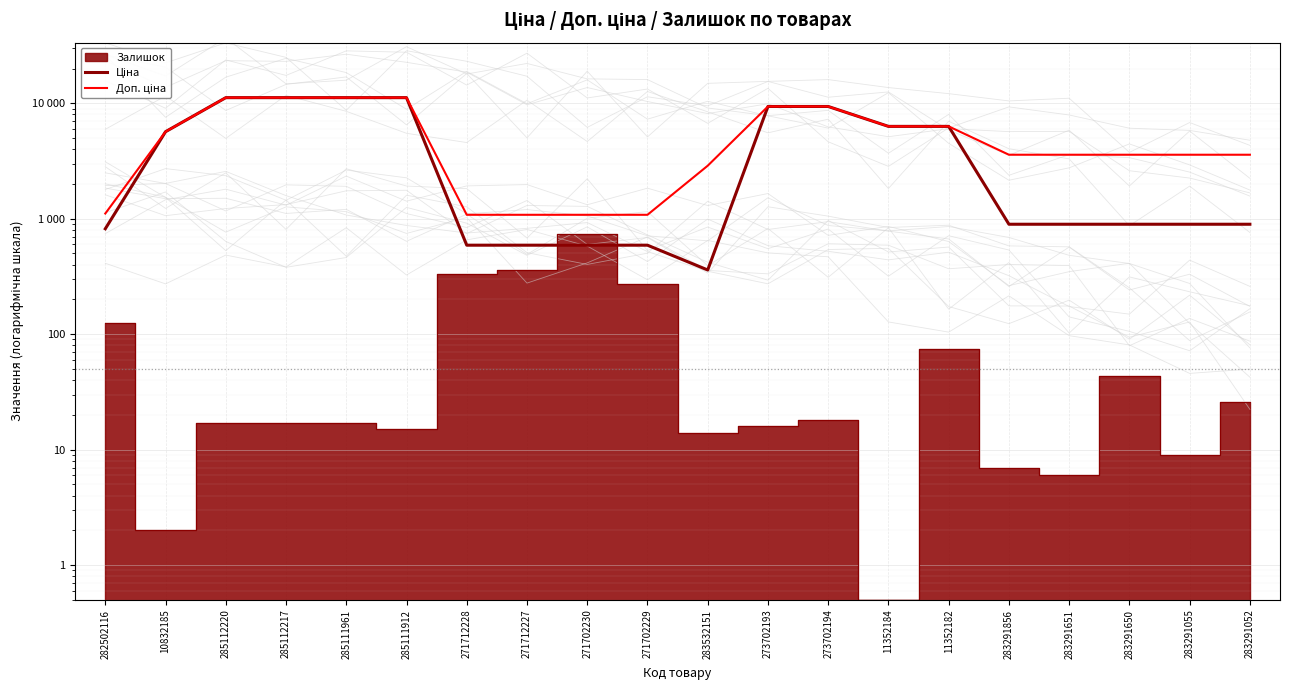

How many lines are shown in the chart?

2